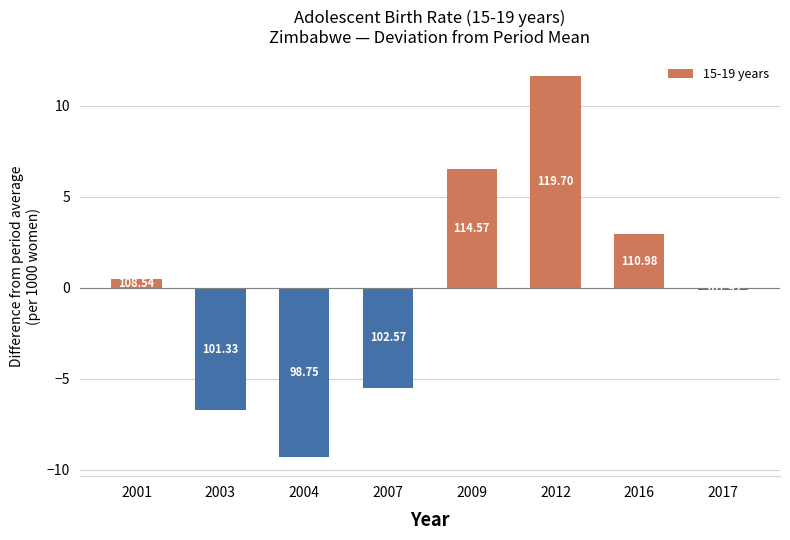

The value at 2016 is 0.6. True or false?

False